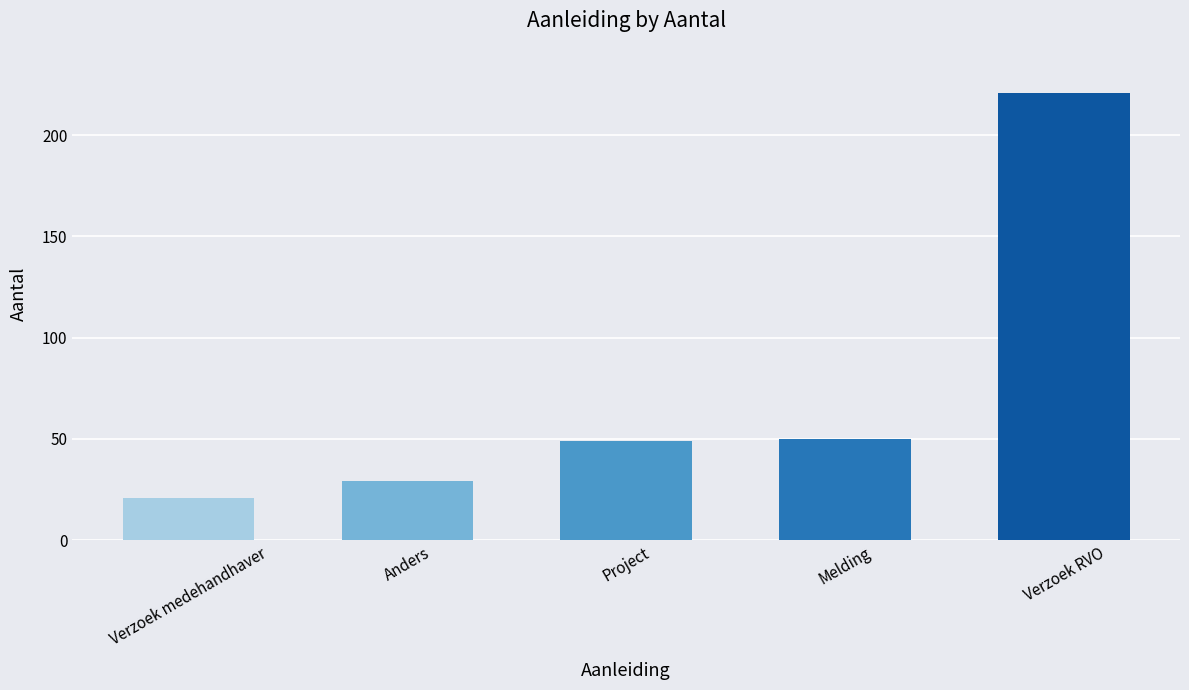

Which category has the highest value across all series?

Verzoek RVO